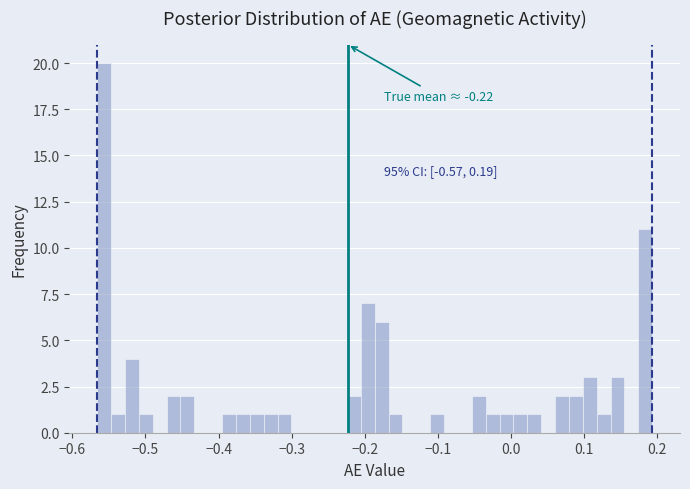

Around what value on the x-axis is the tallest bar? Give the approximate position of its centre, as read against the axis.

-0.56